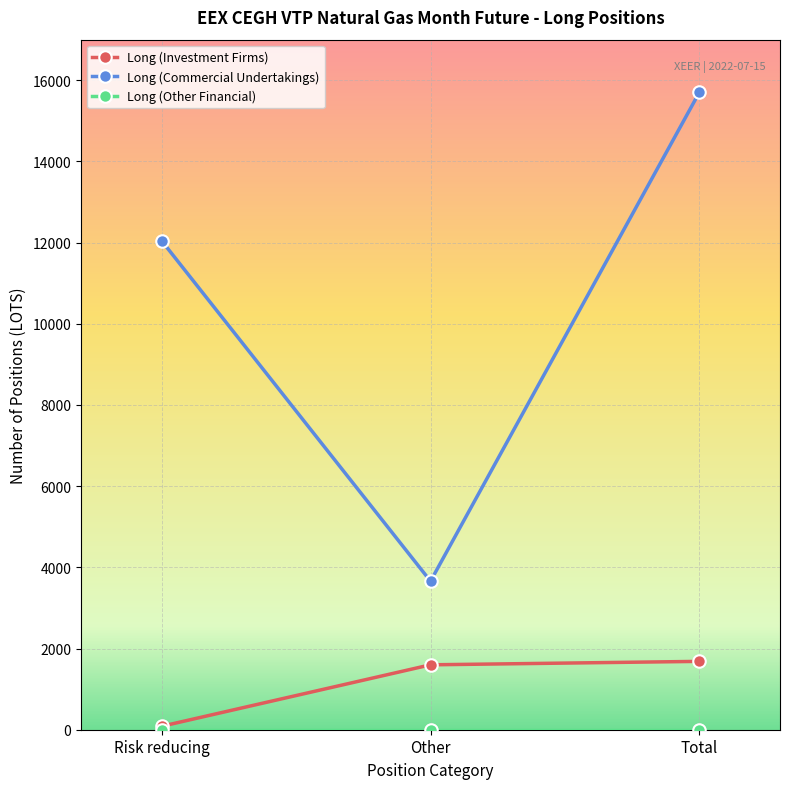

What is the total value across all series at Other?

5258